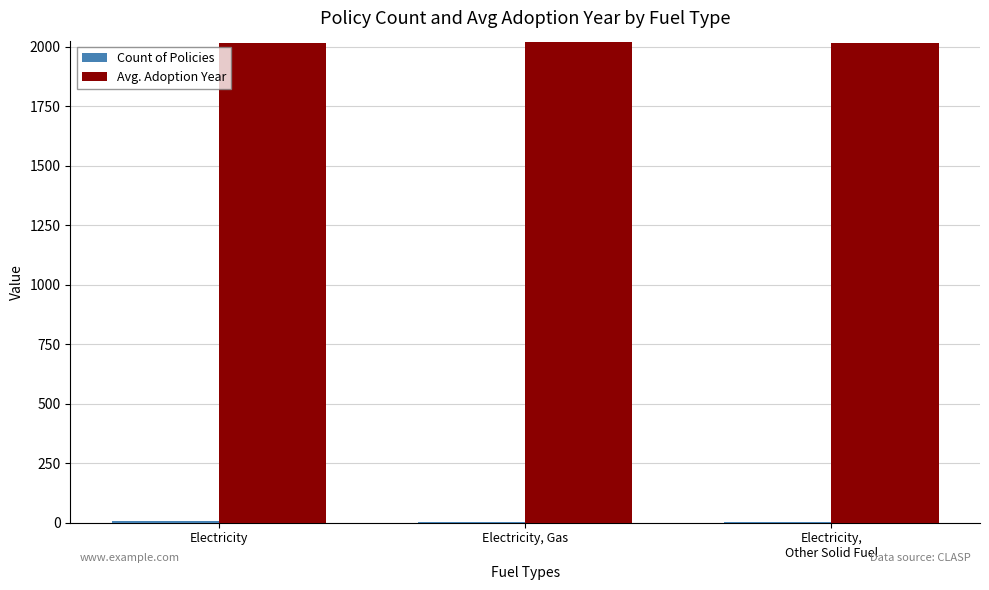

What is the greatest value displayed?

2019